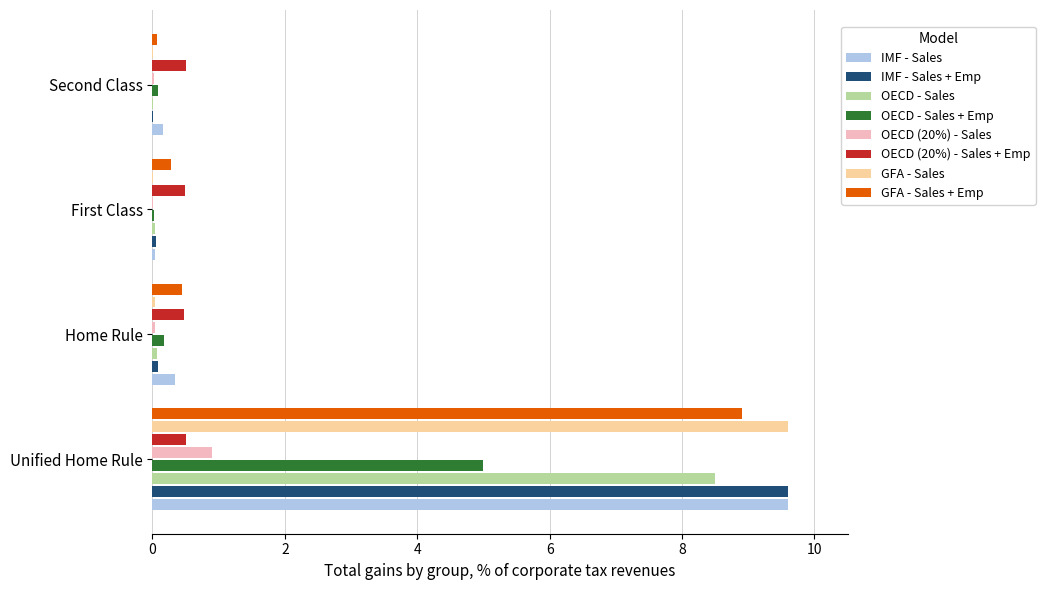

Which series has the largest range (max minus min)?

GFA - Sales